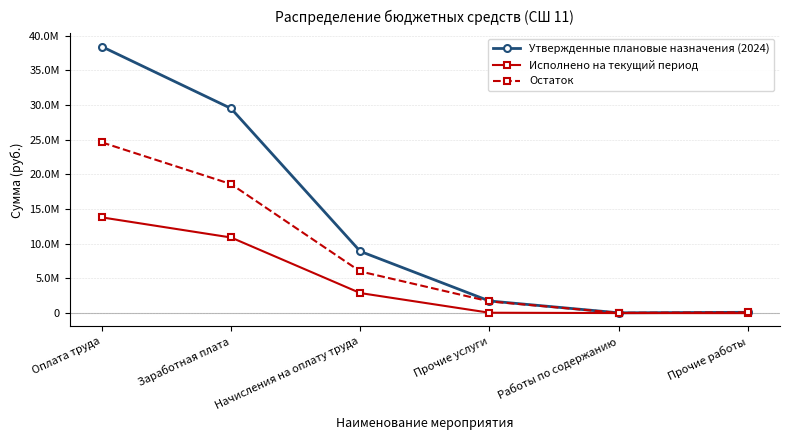

True or false: Утвержденные плановые назначения (2024) and Исполнено на текущий период intersect in this chart.

False